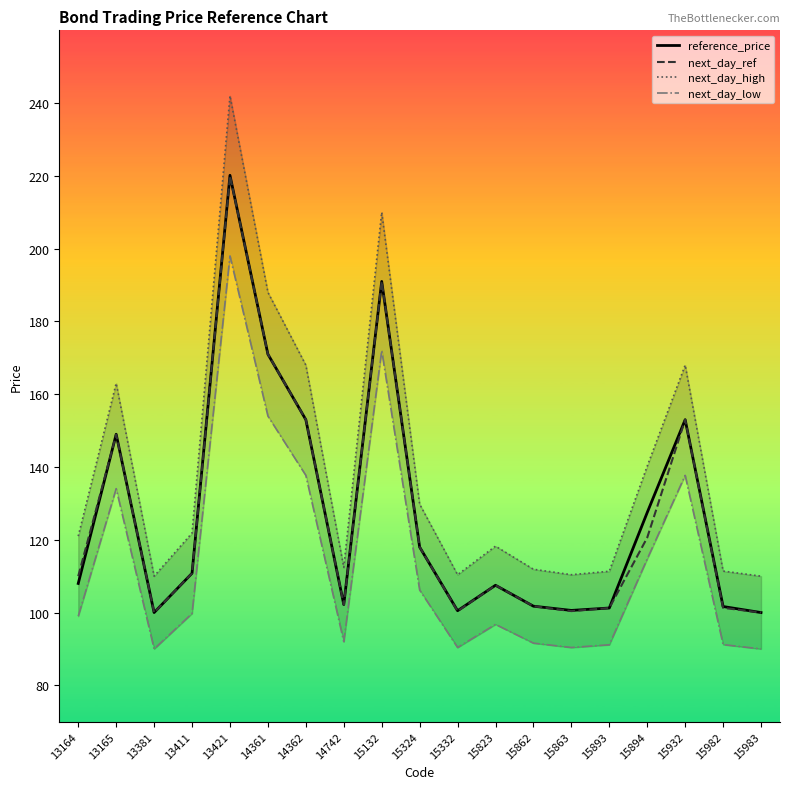

True or false: next_day_ref and next_day_high cross at least once.

False